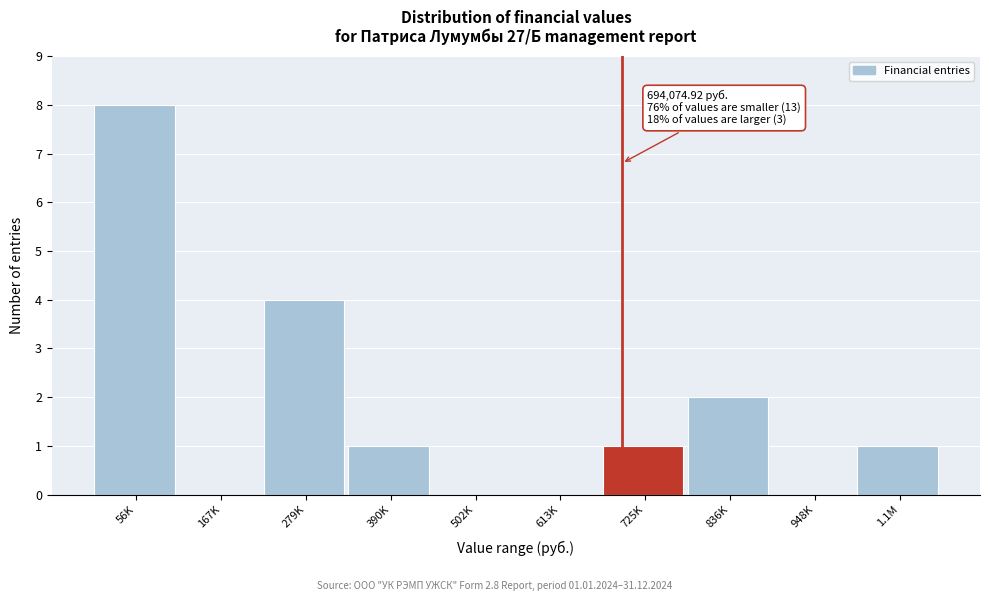

Reading left to right, transcribe all the data shown in this chart.

56K=8	167K=0	279K=4	390K=1	502K=0	613K=0	725K=1	836K=2	948K=0	1.1M=1